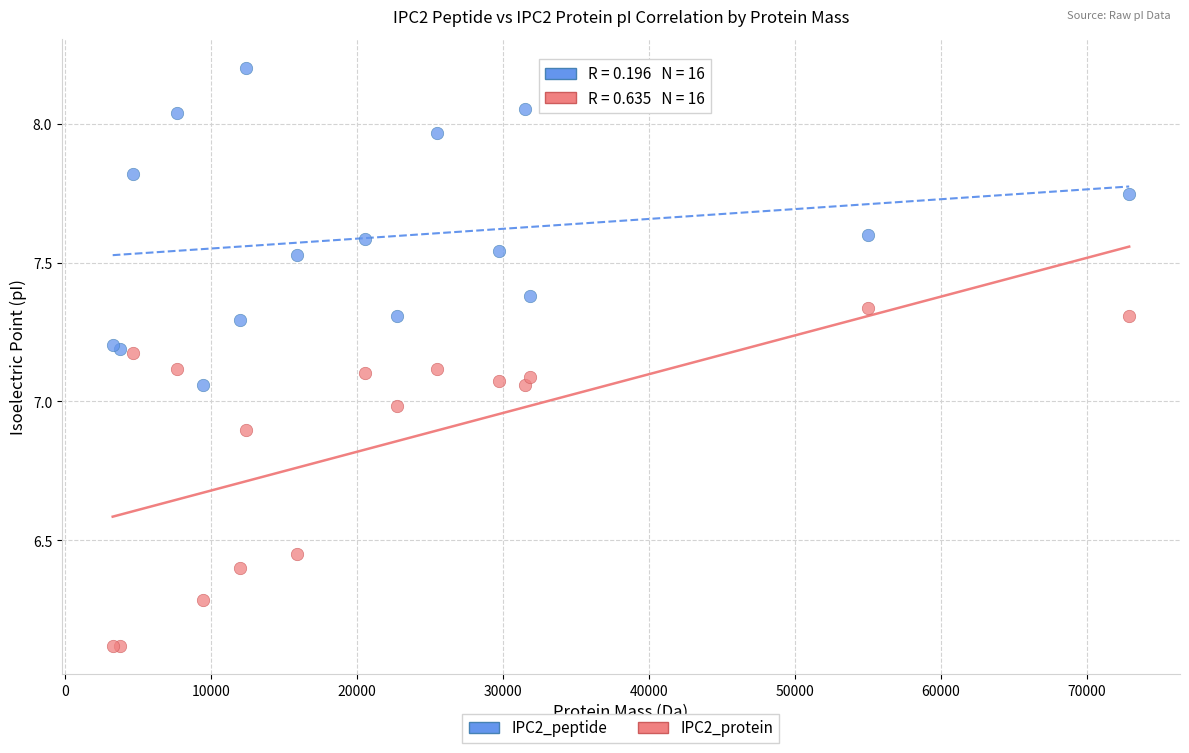

What are all the series names shown in the legend?

IPC2_peptide, IPC2_protein